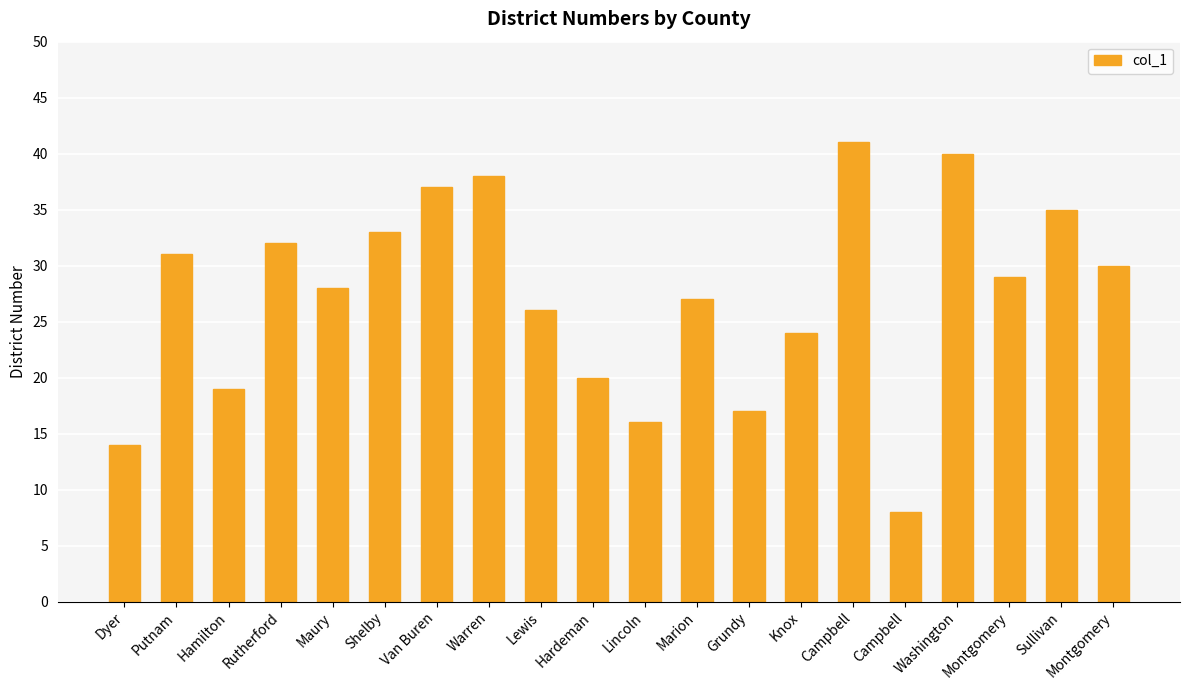

Is it true that the value at Hamilton is 13?

False